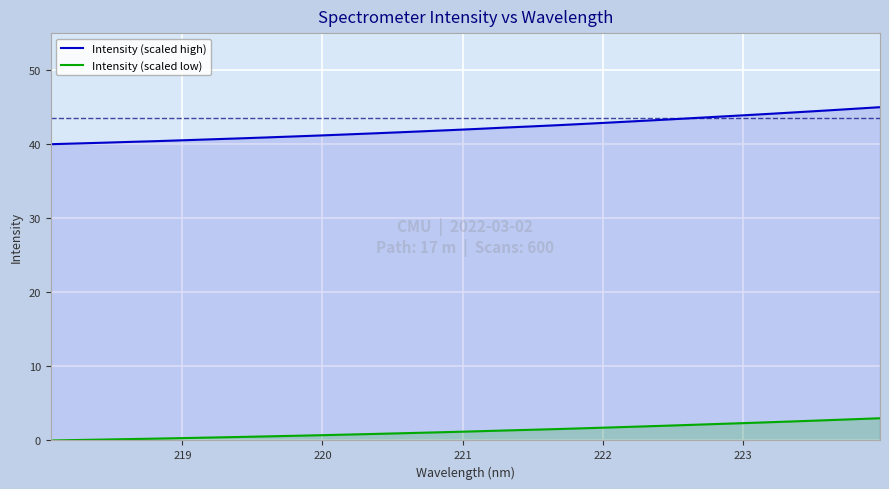

True or false: Intensity (scaled low) has more than 2 points higher than both neighbors.

False